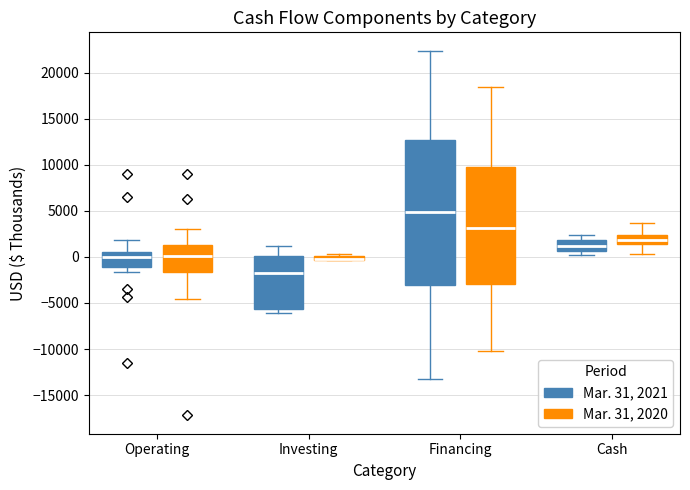

Which box is the tallest, from its lower edge to its upper edge?

Financing (Mar. 31, 2021)